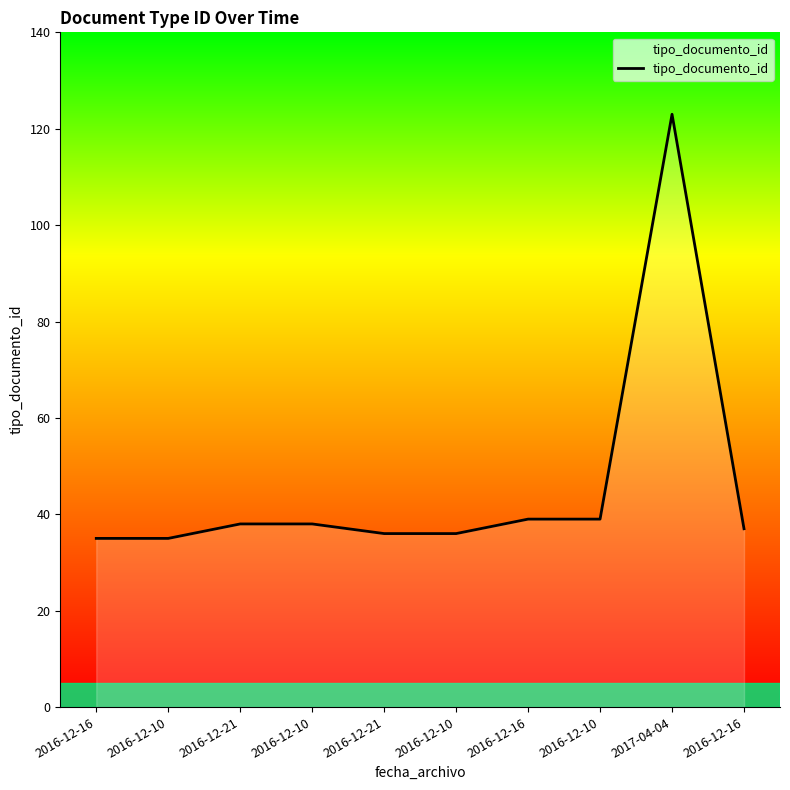

What is the greatest value displayed?

123